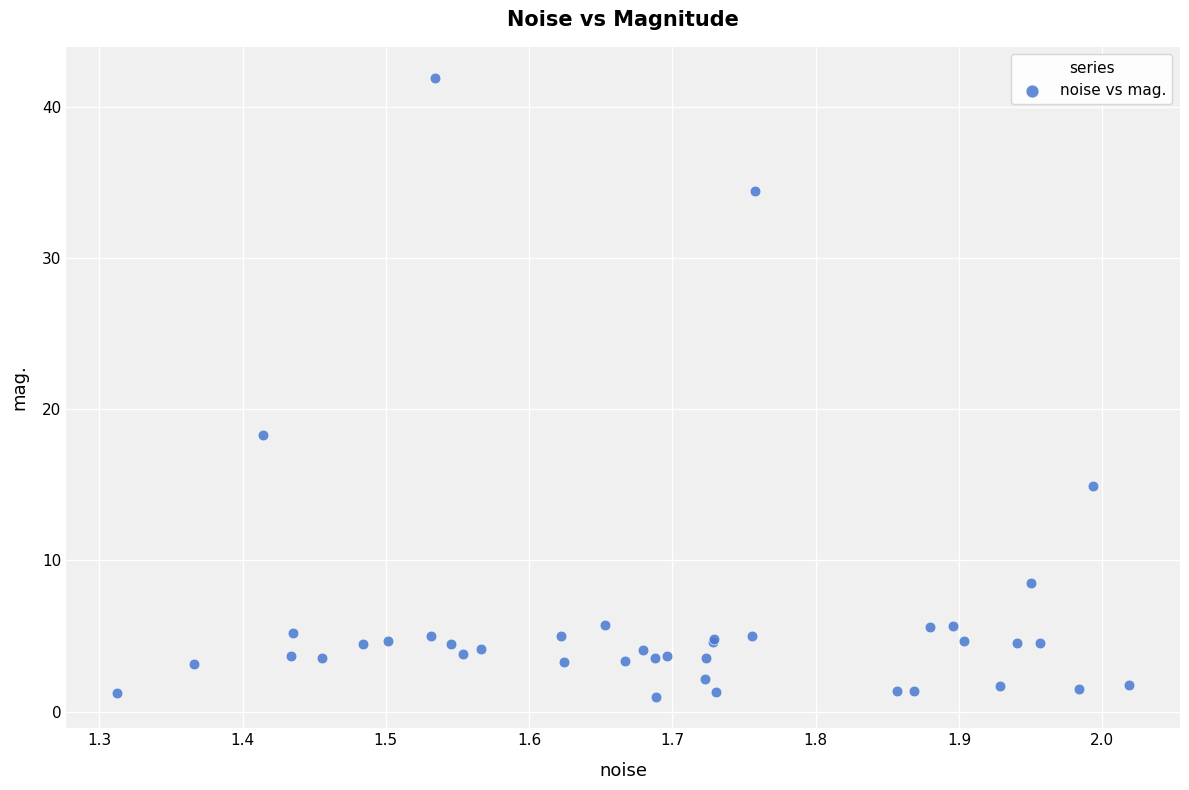

What Y value in the scatter plot is closest to 21?

18.3